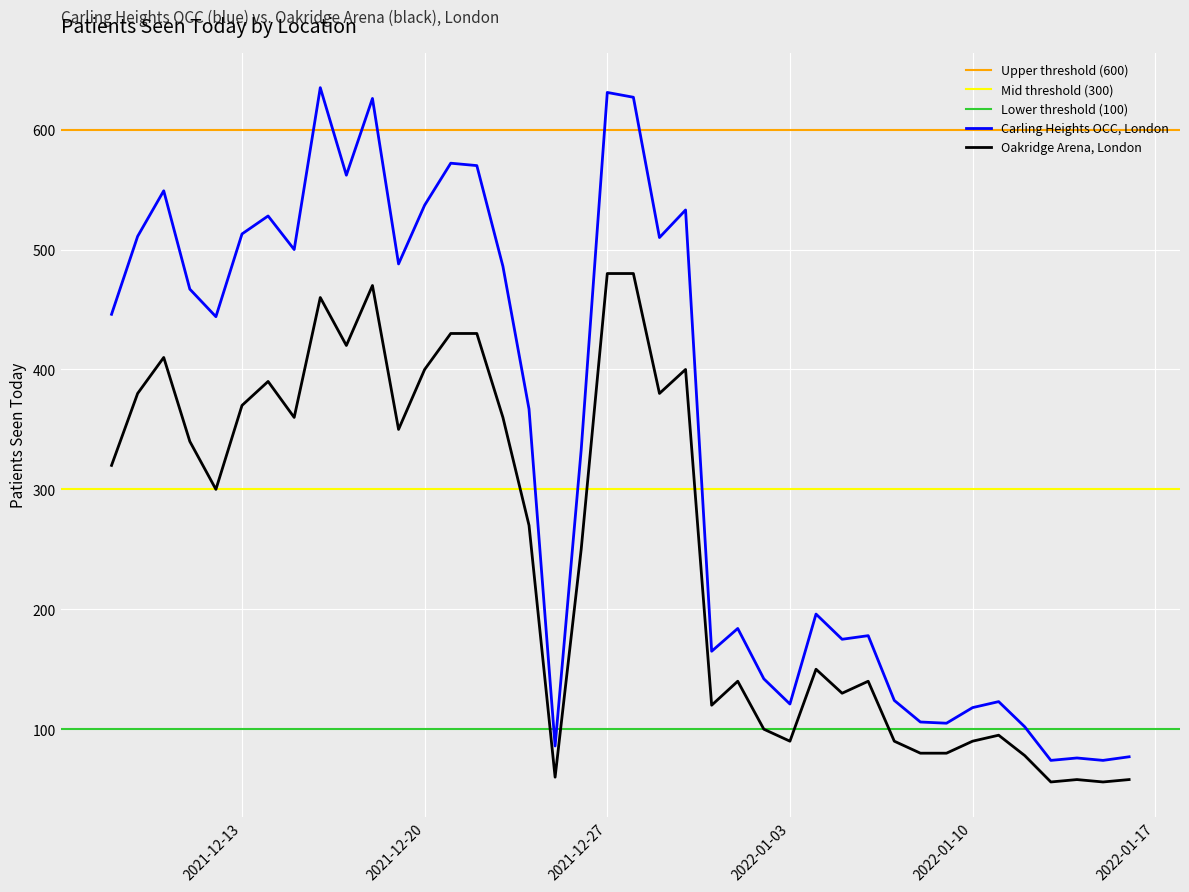

True or false: Oakridge Arena, London and Carling Heights OCC, London intersect in this chart.

False